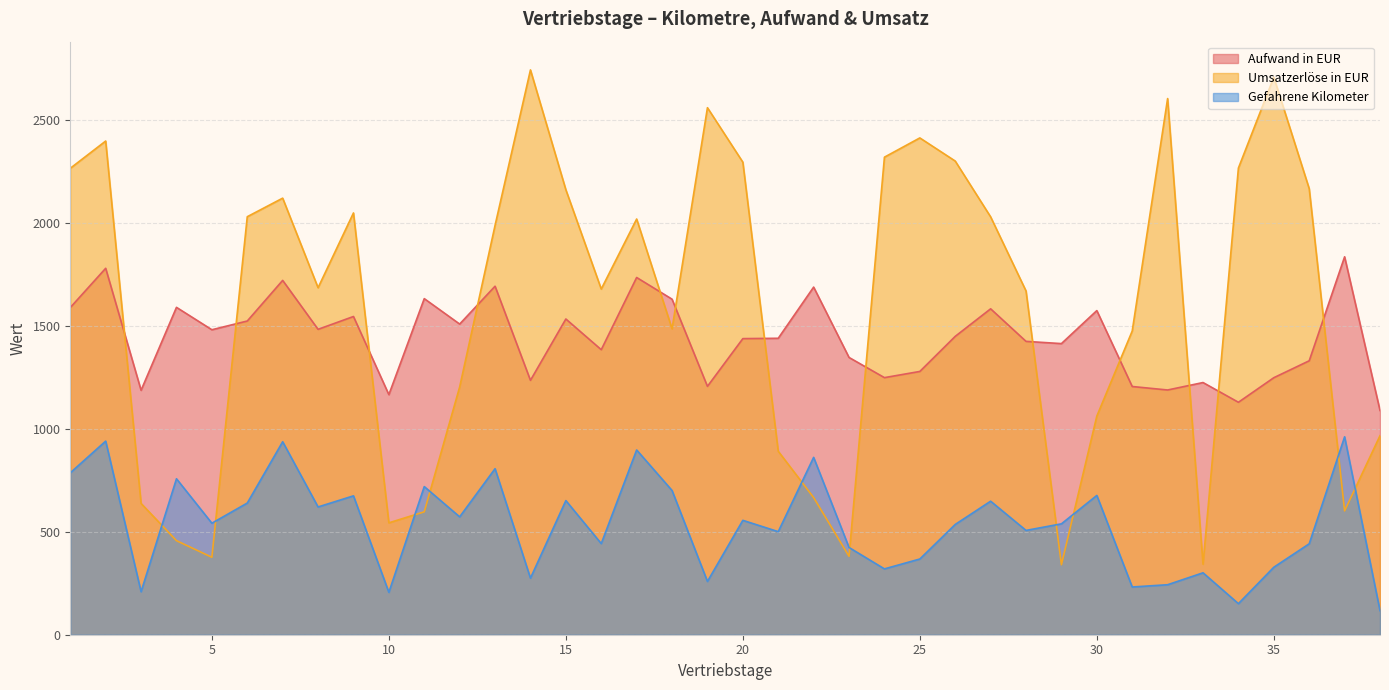

Which series changed the most between 27 and 28?

Umsatzerlöse in EUR